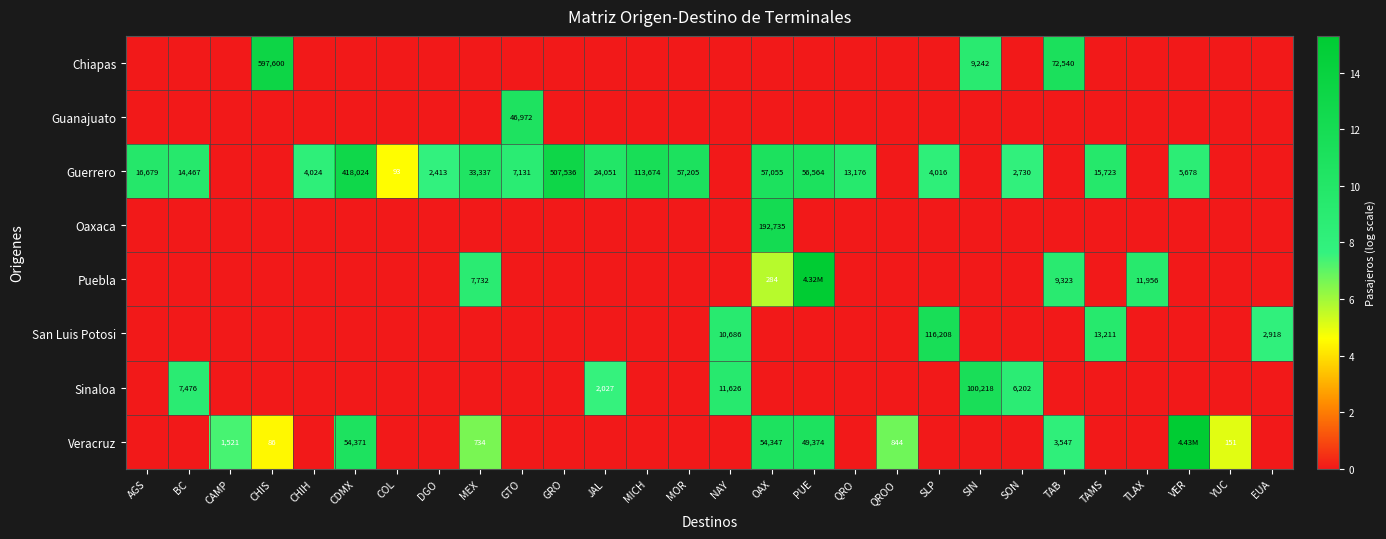

Which label corresponds to the largest value in the chart?

VER